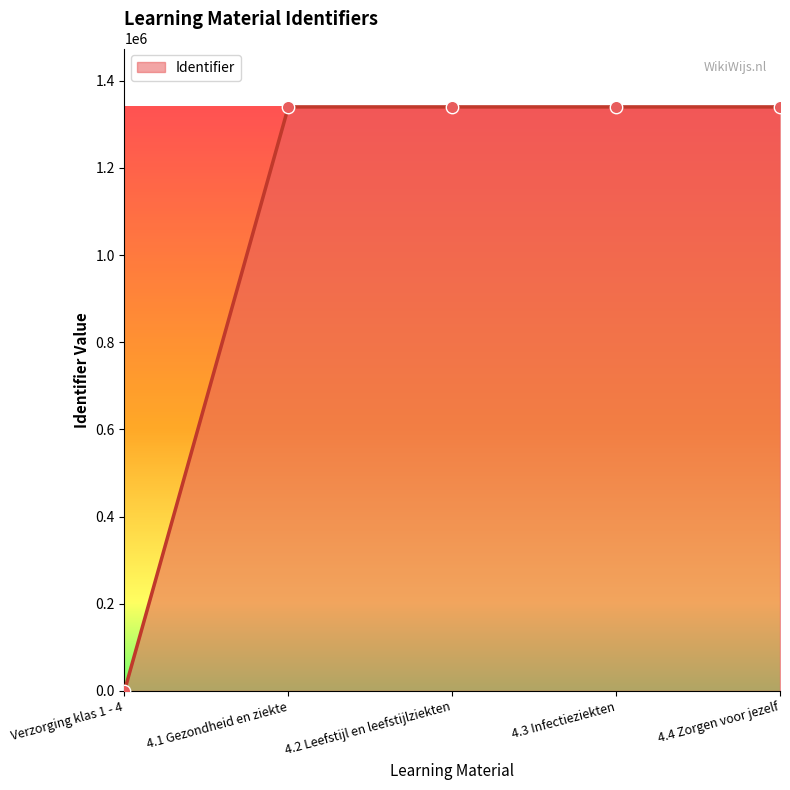

What is the change in value from Verzorging klas 1 - 4 to 4.3 Infectieziekten?

+1340088